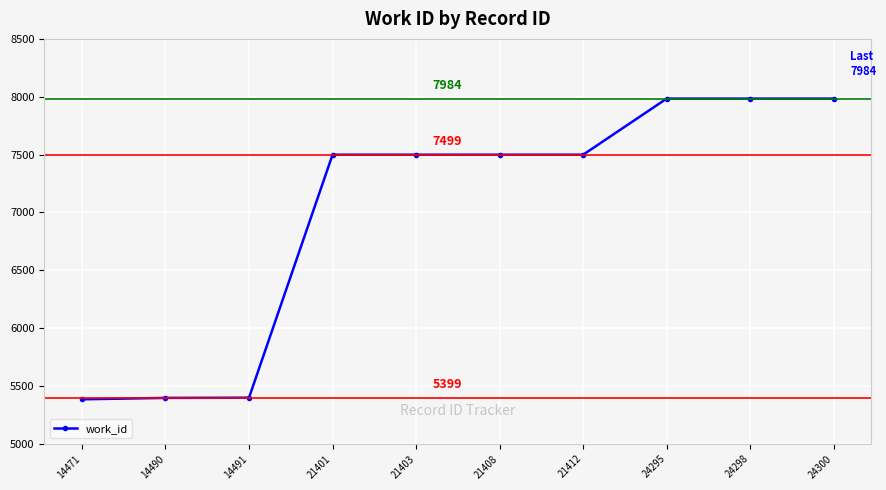

How many values are below 7499?

3